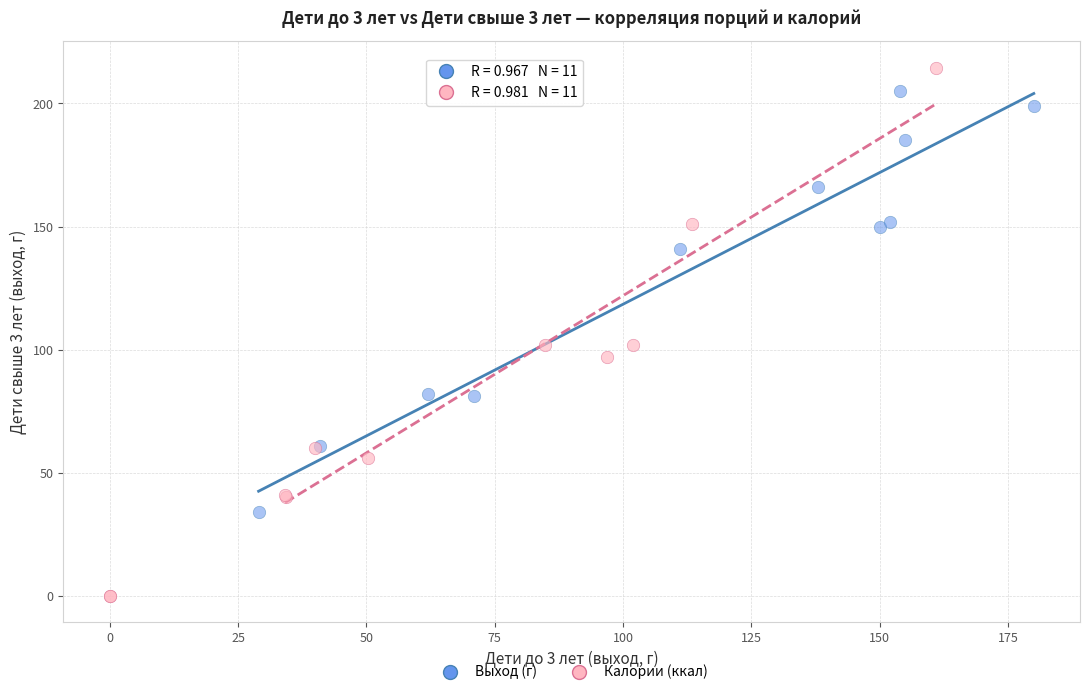

Which series has the widest spread of Y values?

Калории (ккал)